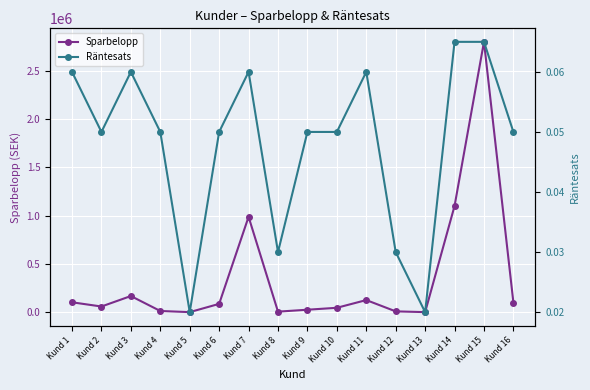

Which series changed the most between Kund 2 and Kund 9?

Sparbelopp